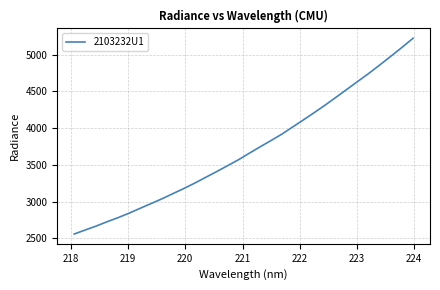

What is the difference between the maximum and minimum values?

2662.6